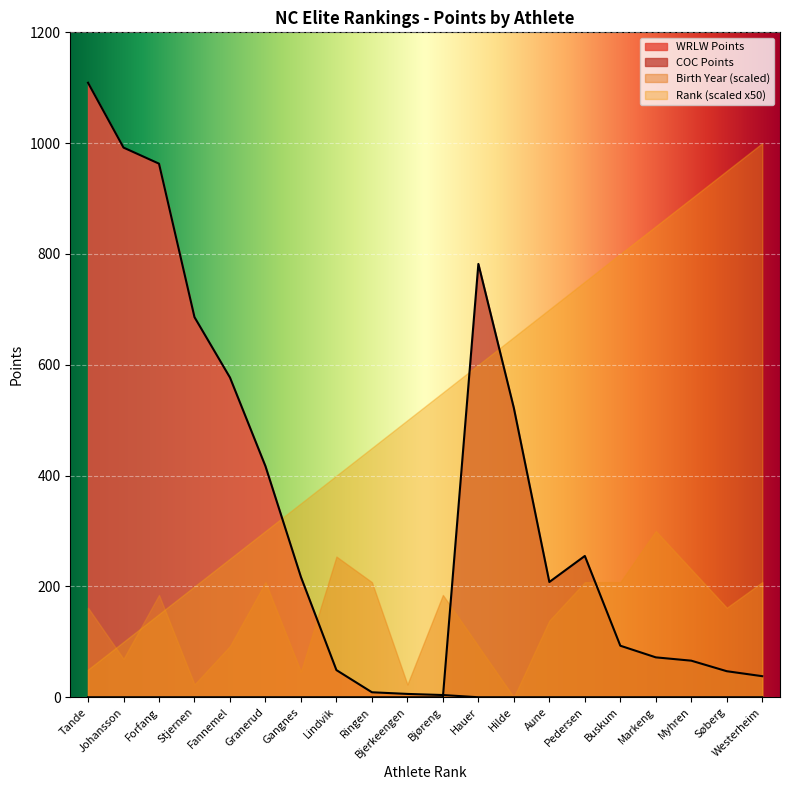

Reading left to right, transcribe all the data shown in this chart.

WRLW Points: Tande=1109	Johansson=992	Forfang=963	Stjernen=686	Fannemel=577	Granerud=417	Gangnes=217	Lindvik=49	Ringen=9	Bjerkeengen=6	Bjøreng=4	Hauer=0	Hilde=0	Aune=0	Pedersen=0	Buskum=0	Markeng=0	Myhren=0	Søberg=0	Westerheim=0
COC Points: Tande=0	Johansson=0	Forfang=0	Stjernen=0	Fannemel=0	Granerud=0	Gangnes=0	Lindvik=0	Ringen=0	Bjerkeengen=0	Bjøreng=0	Hauer=782	Hilde=522	Aune=208	Pedersen=255	Buskum=93	Markeng=72	Myhren=66	Søberg=47	Westerheim=38